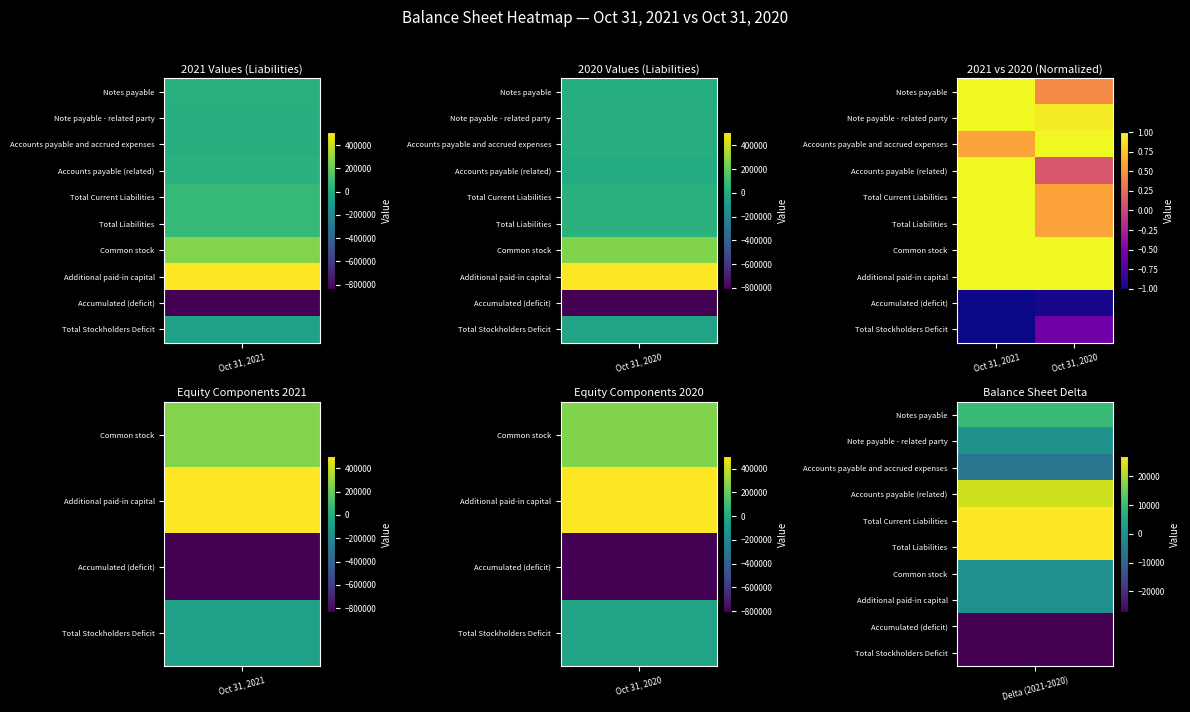

At which category is the sum across all series the highest?

Oct 31, 2021